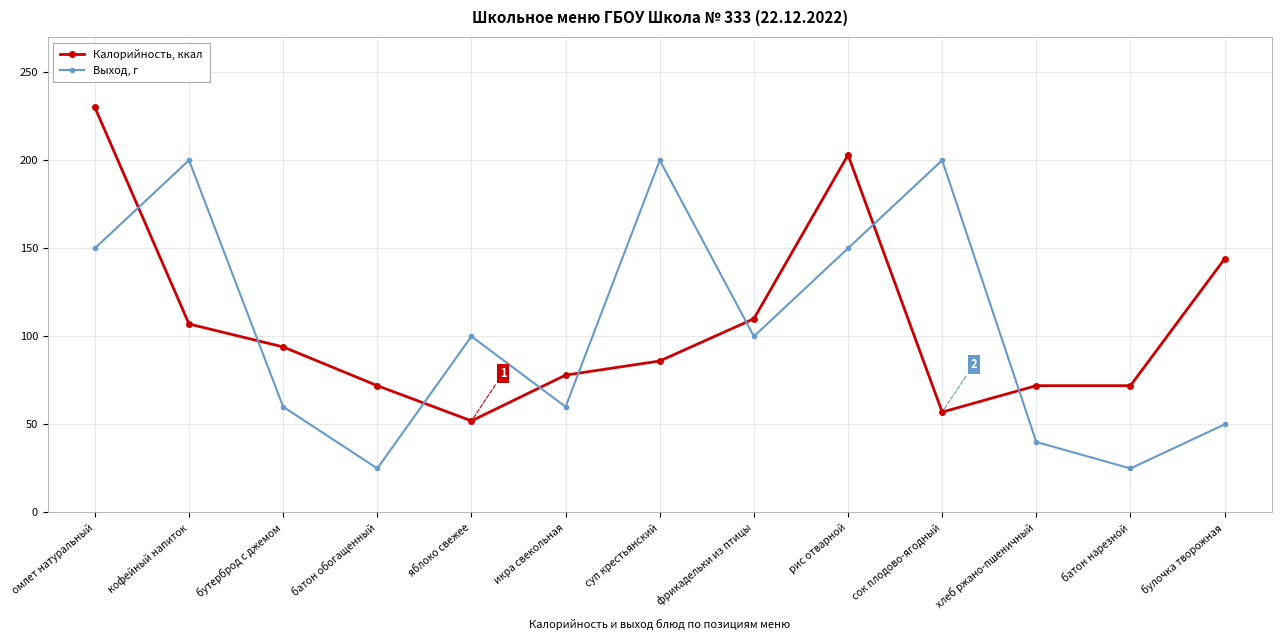

What is the difference between the second highest and minimum values in the Выход, г series?

175